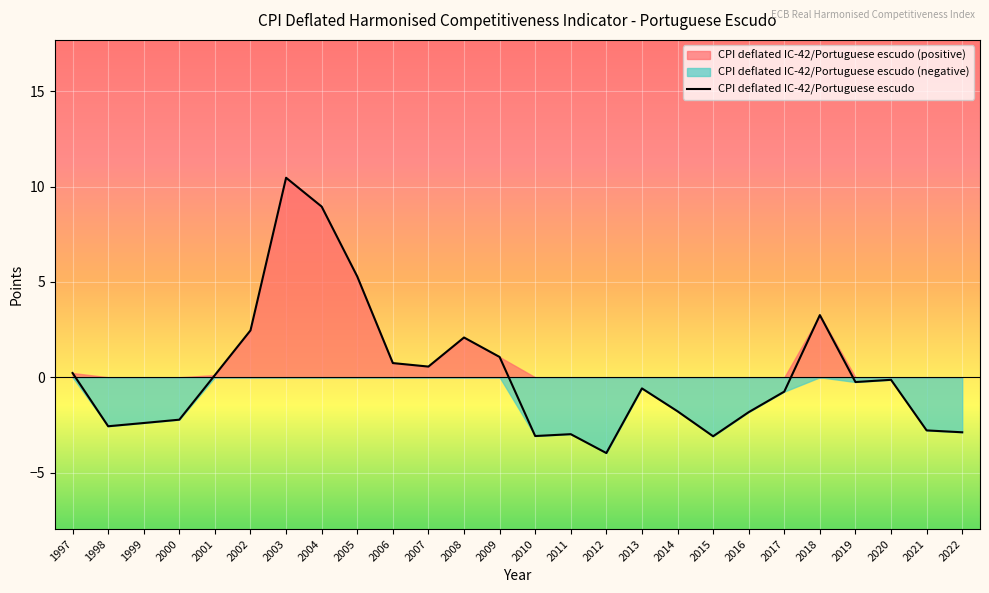

The value at 2010 is -5.0. True or false?

False